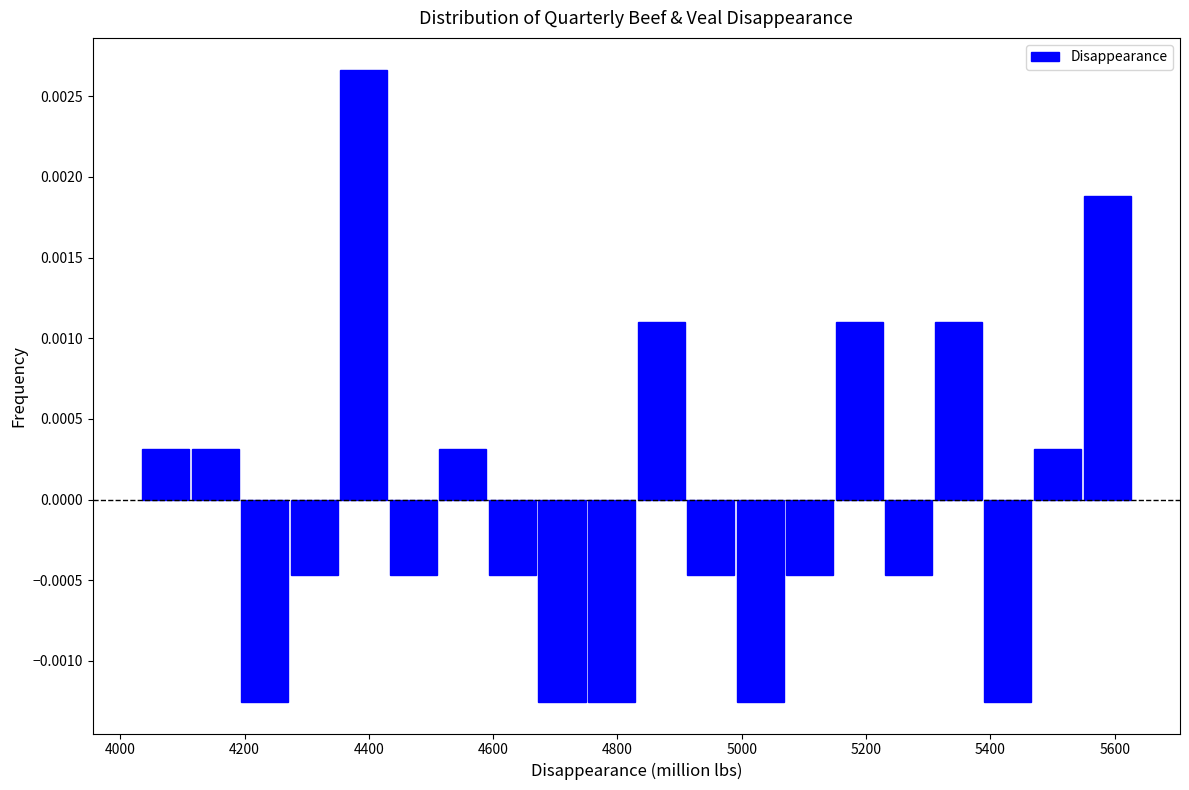

Around what value on the x-axis is the tallest bar? Give the approximate position of its centre, as read against the axis.

4400